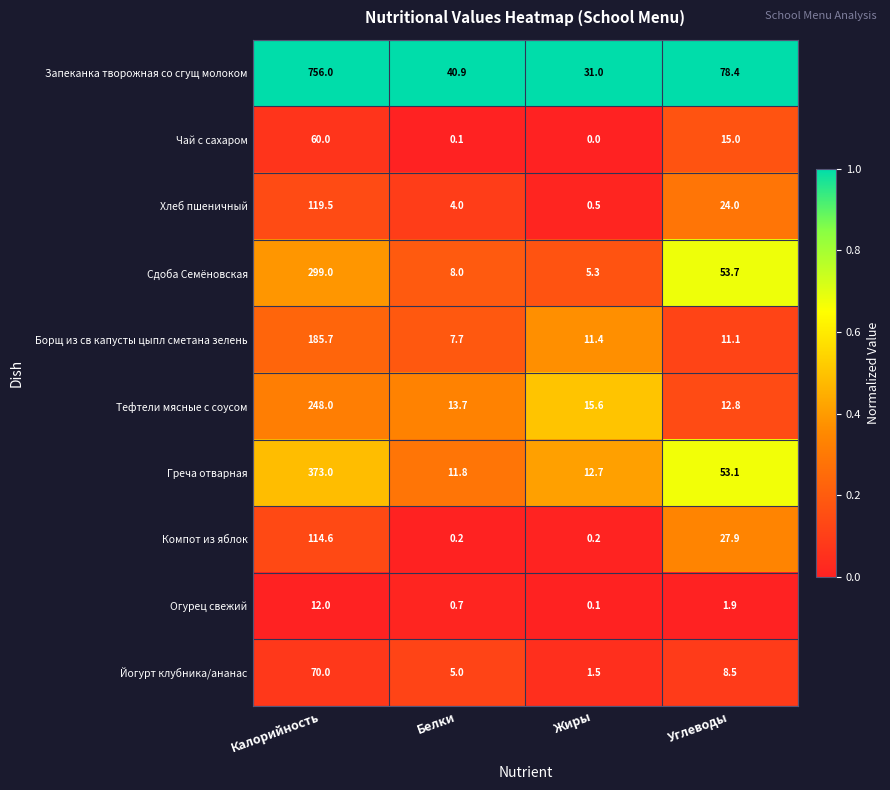

Which category has the highest value in the Хлеб пшеничный series?

Калорийность